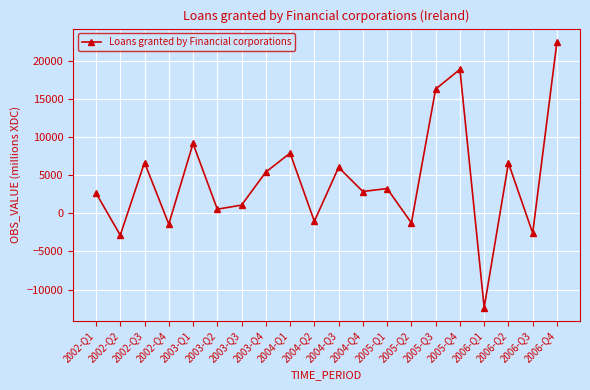

What is the average value?

4409